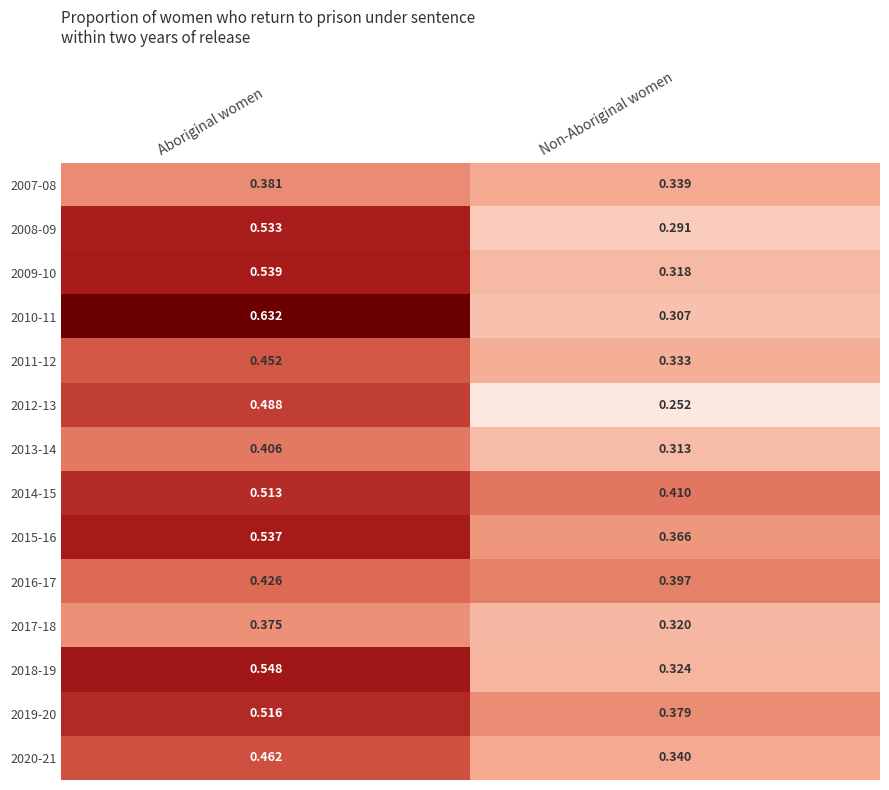

Which series changed the most between Aboriginal women and Non-Aboriginal women?

2010-11